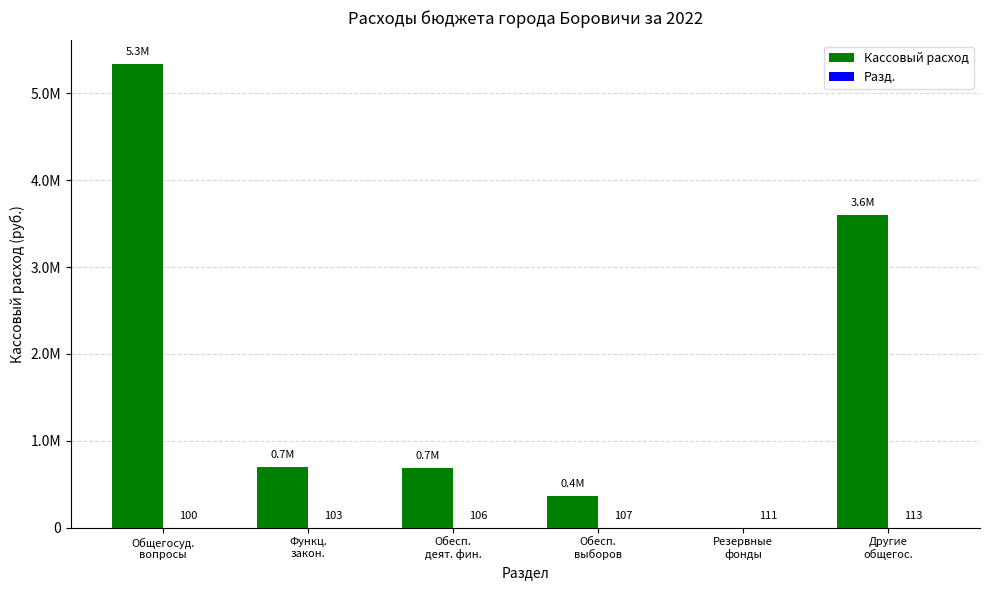

At how many categories does at least one series exceed 4510933?

1